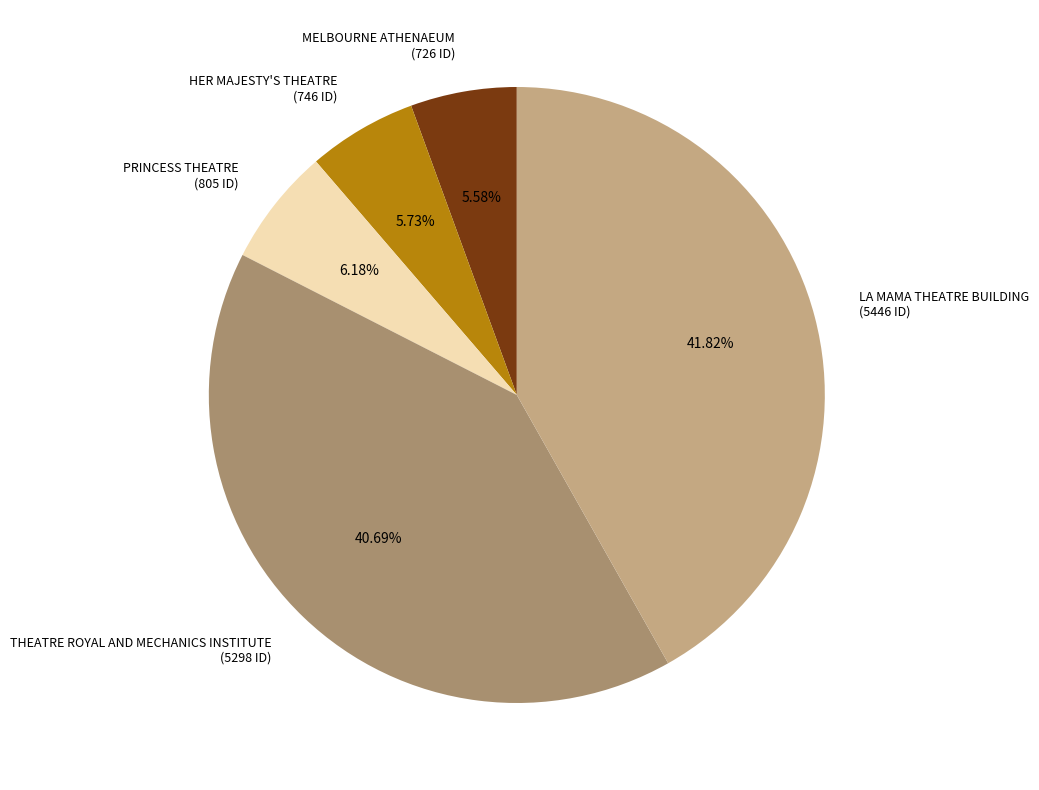

Which category has the biggest portion of the pie?

LA MAMA THEATRE BUILDING